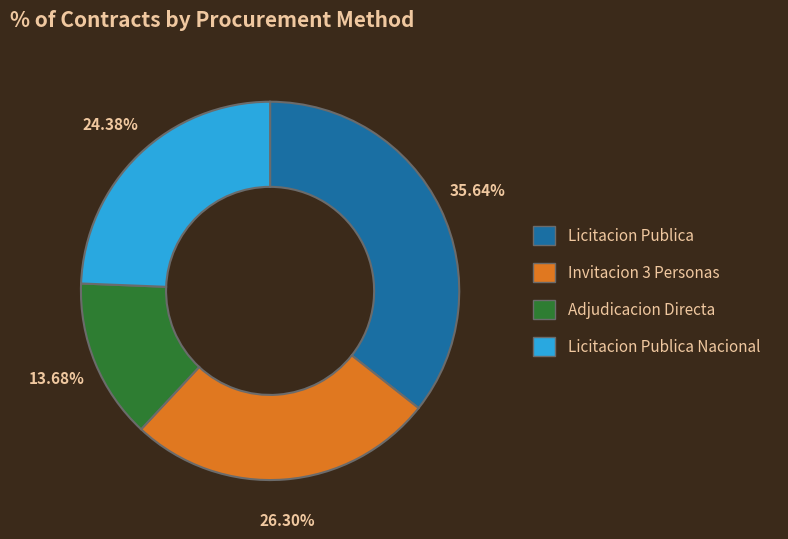

Is there any slice that represents more than half of the pie?

No